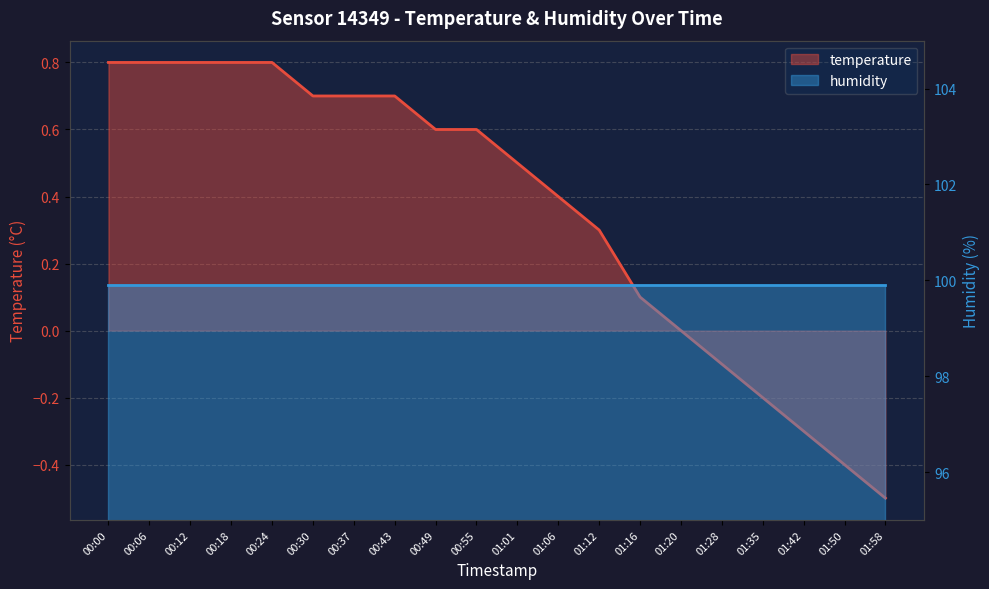

Reading left to right, transcribe all the data shown in this chart.

00:00=0.8	00:06=0.8	00:12=0.8	00:18=0.8	00:24=0.8	00:30=0.7	00:37=0.7	00:43=0.7	00:49=0.6	00:55=0.6	01:01=0.5	01:06=0.4	01:12=0.3	01:16=0.1	01:20=0.0	01:28=-0.1	01:35=-0.2	01:42=-0.3	01:50=-0.4	01:58=-0.5